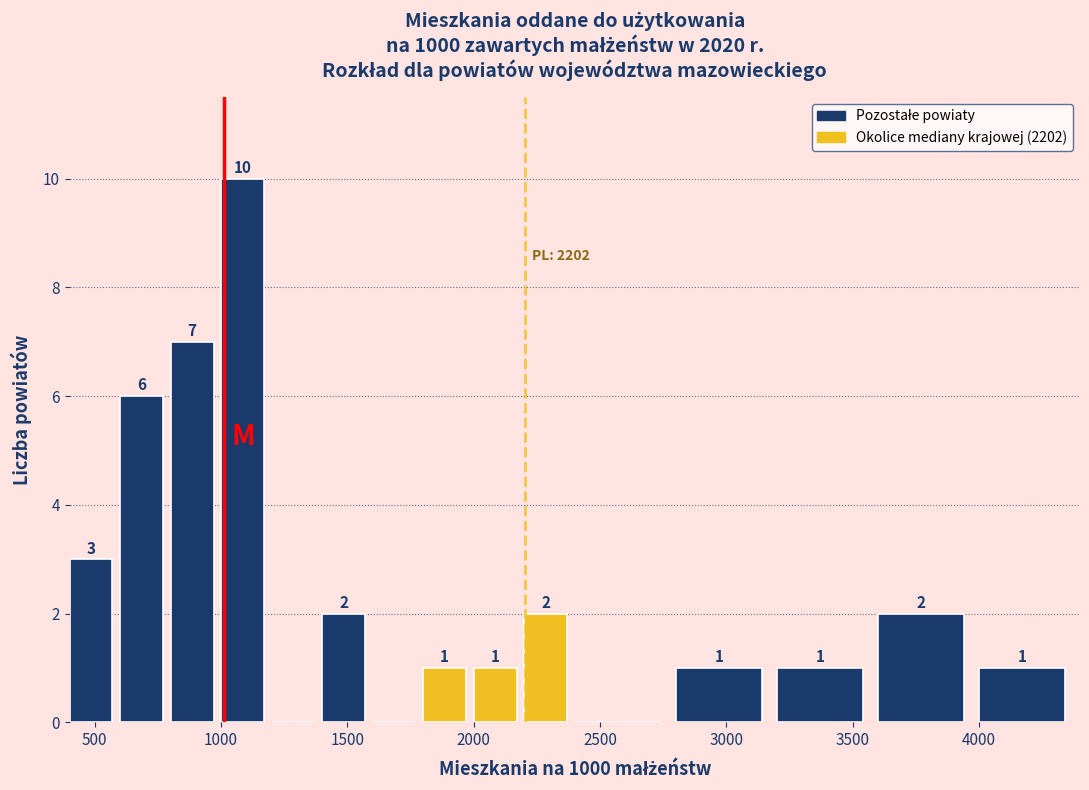

Which range on the x-axis has the tallest bar?

1000 to 1200